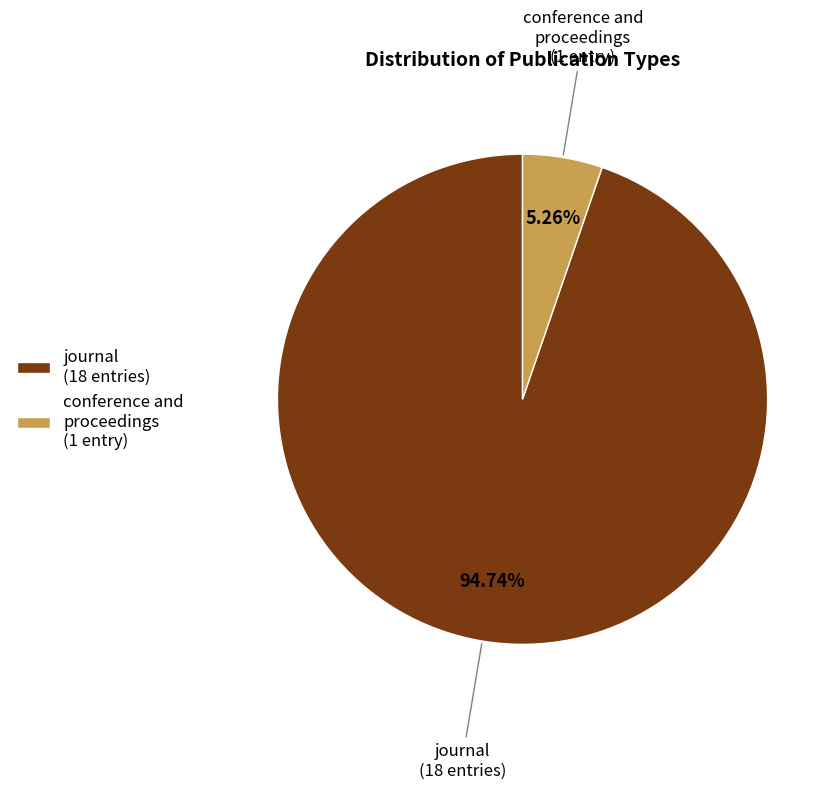

Do journal and conference and proceedings together represent more than half of the pie?

Yes